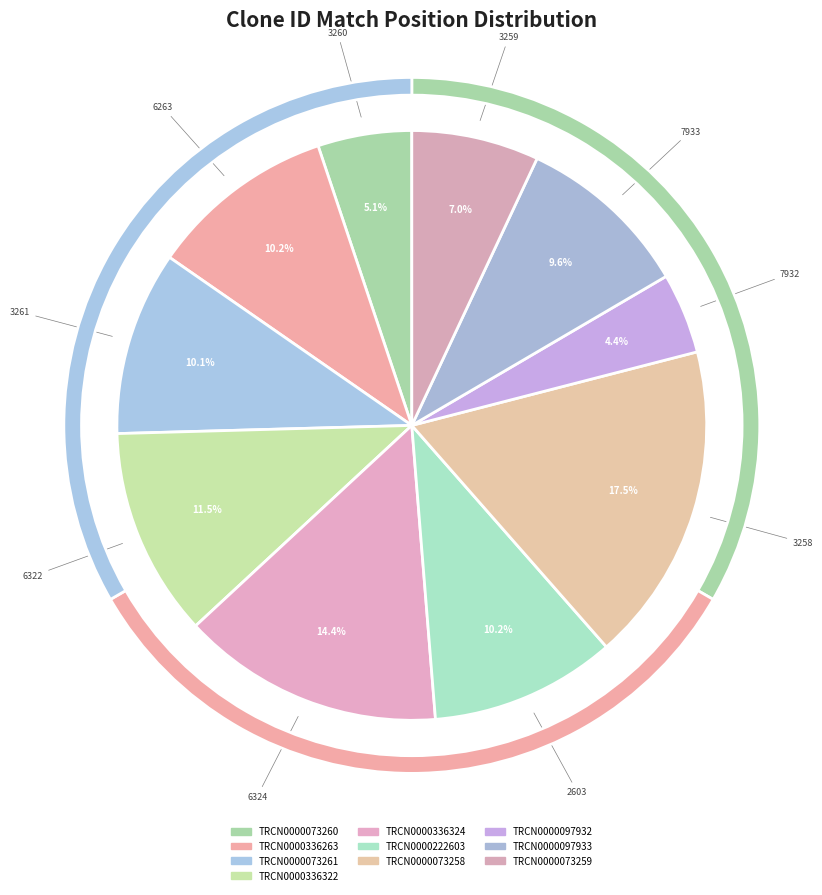

Is there any slice that represents more than half of the pie?

No